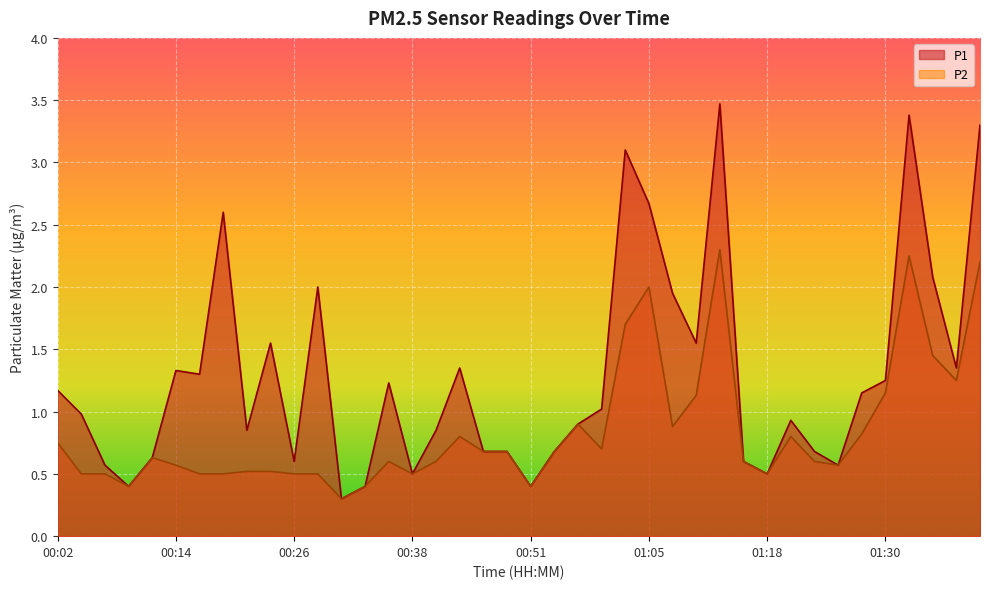

What is the difference between the second highest and minimum values in the P1 series?

3.1